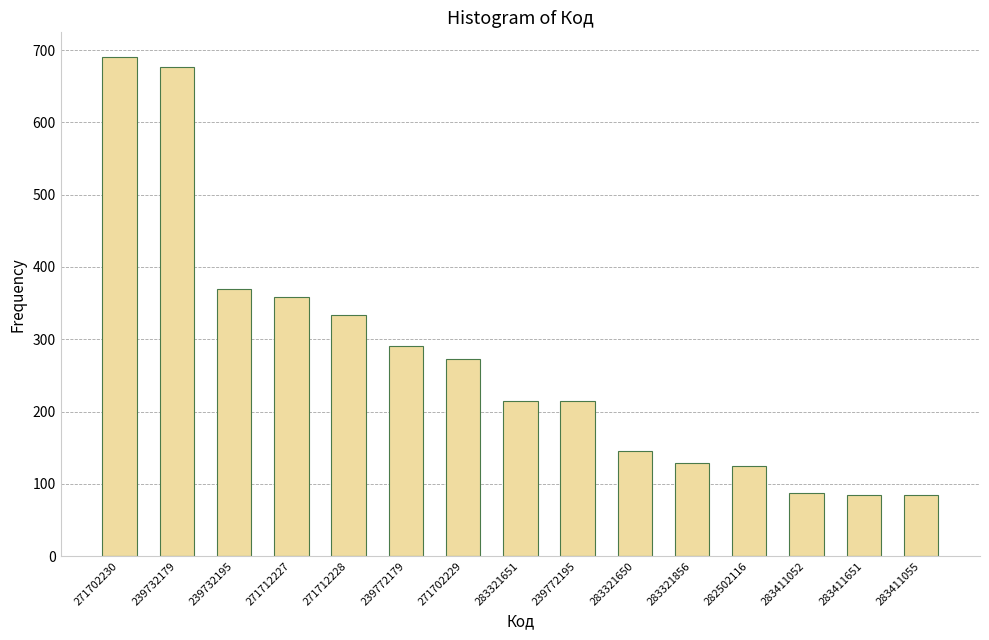

Reading right to left, what are all the values shown in this chart?

283411055=84	283411651=84	283411052=87	282502116=125	283321856=129	283321650=145	239772195=215	283321651=215	271702229=272	239772179=290	271712228=333	271712227=359	239732195=370	239732179=676	271702230=690